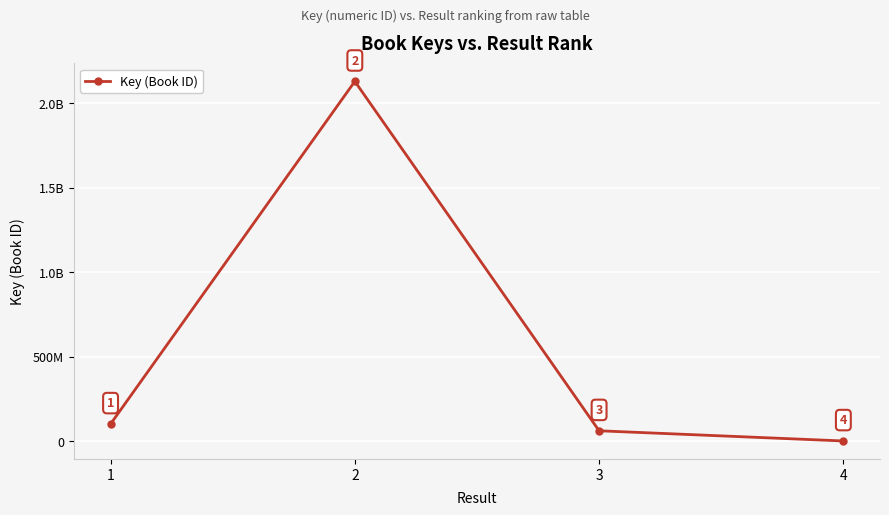

Is it true that the value at 4 is 110485?

False